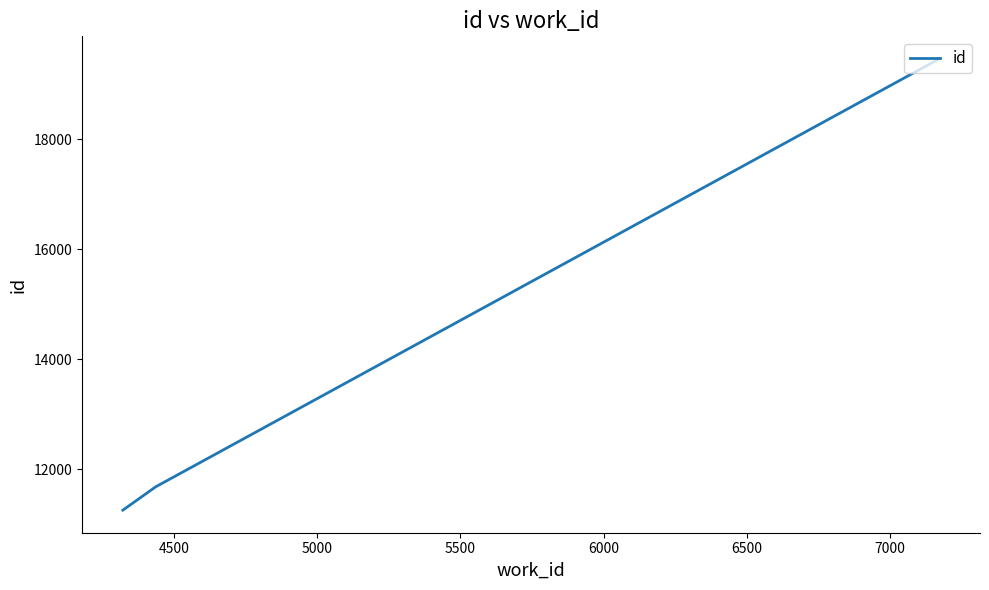

Reading left to right, list all the values displayed in this chart.

11259	11684	19464